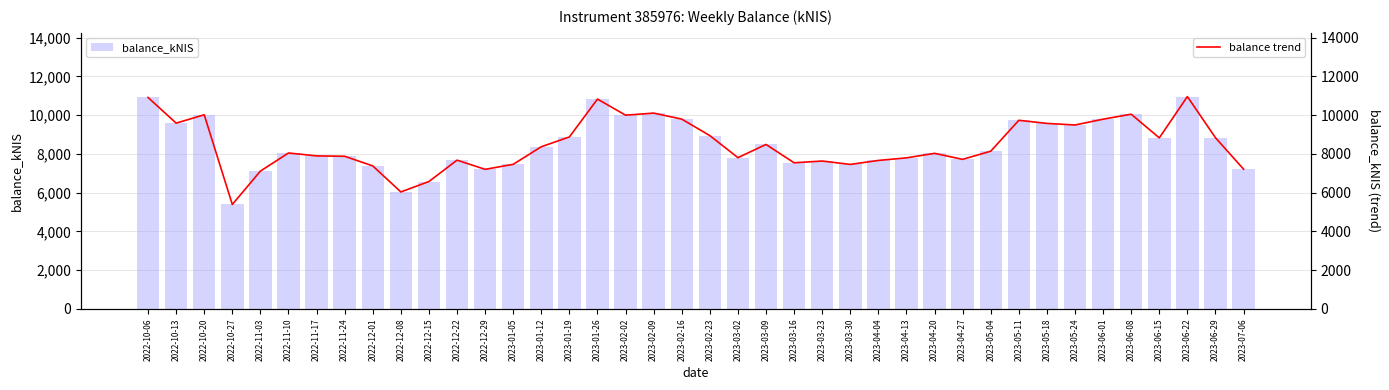

How many data points in balance_kNIS are above 8141?

20